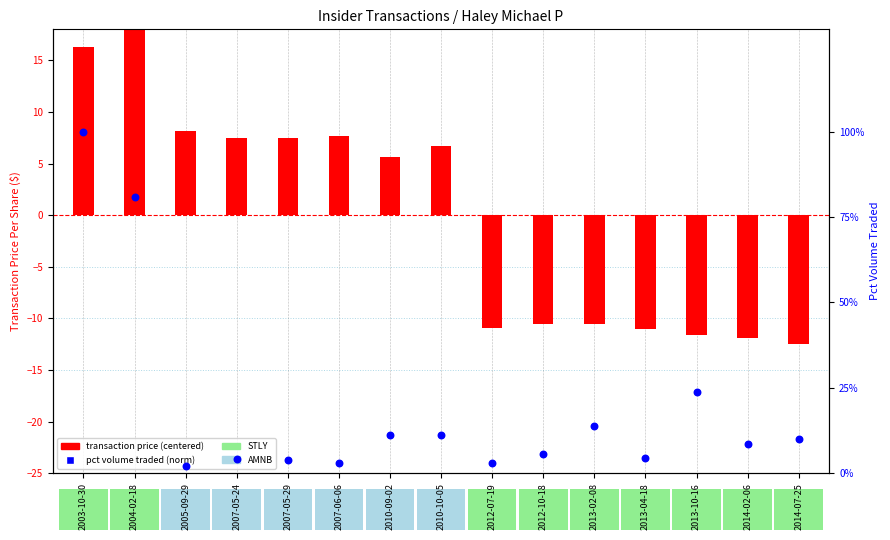

Which series has the largest total across all categories?

pct volume traded (norm)